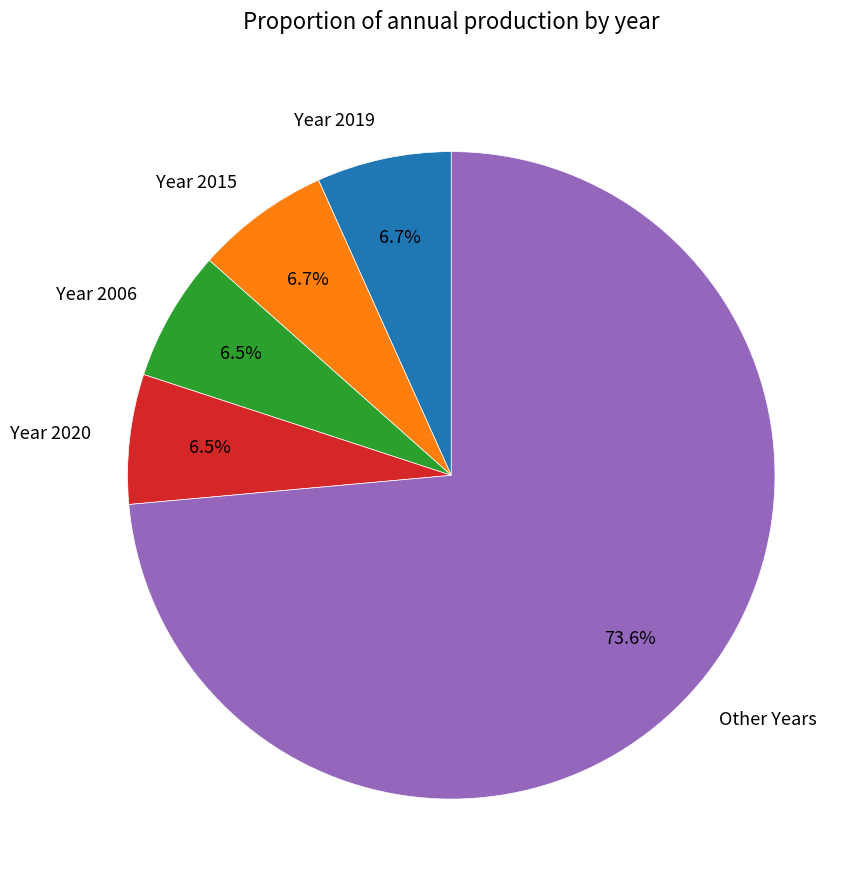

Do Other Years and Year 2019 together represent more than half of the pie?

Yes